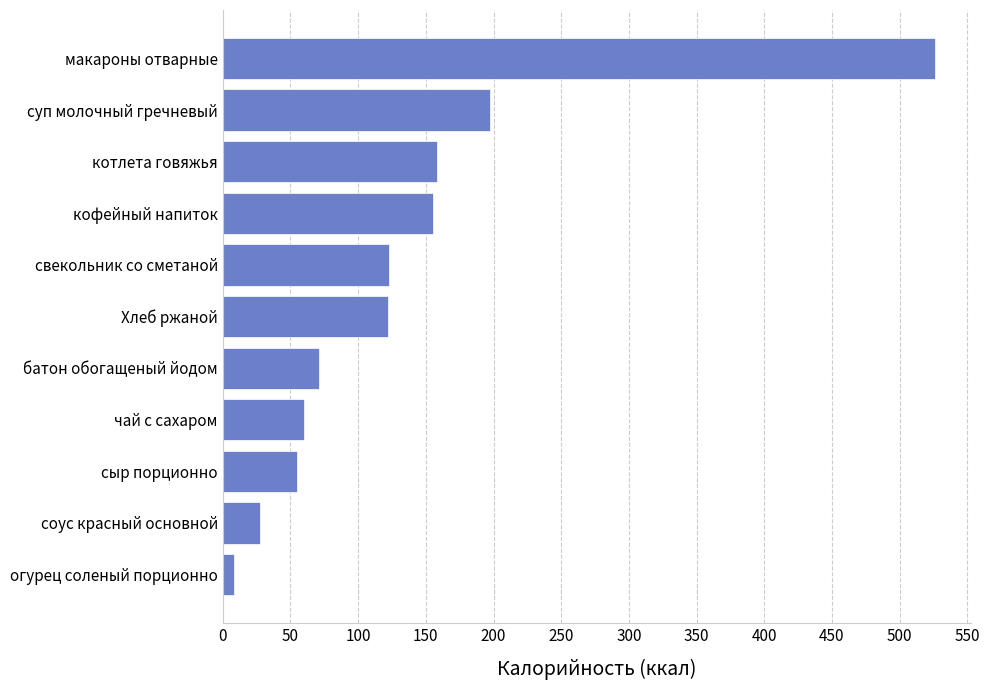

True or false: the data shows 197.2 at суп молочный гречневый.

True